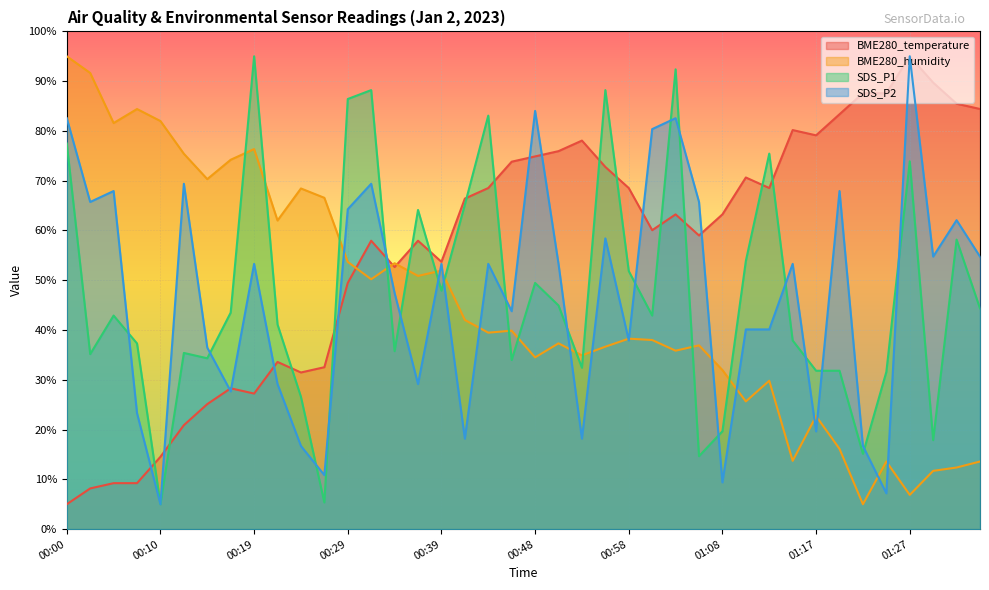

How many lines are shown in the chart?

4